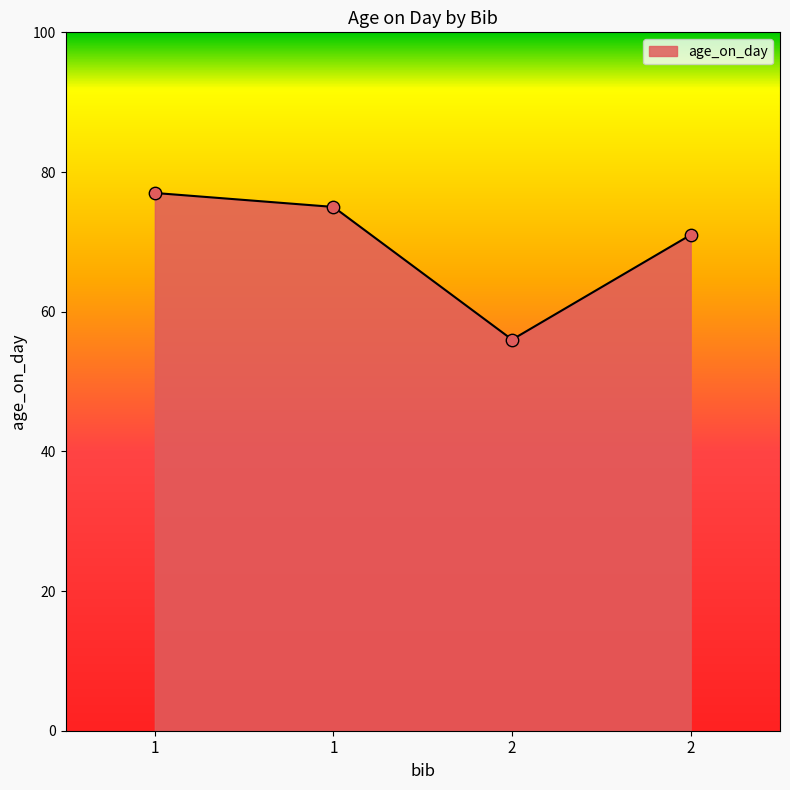

Approximately how many times larger is the value at 2 compared to 2?

0.8